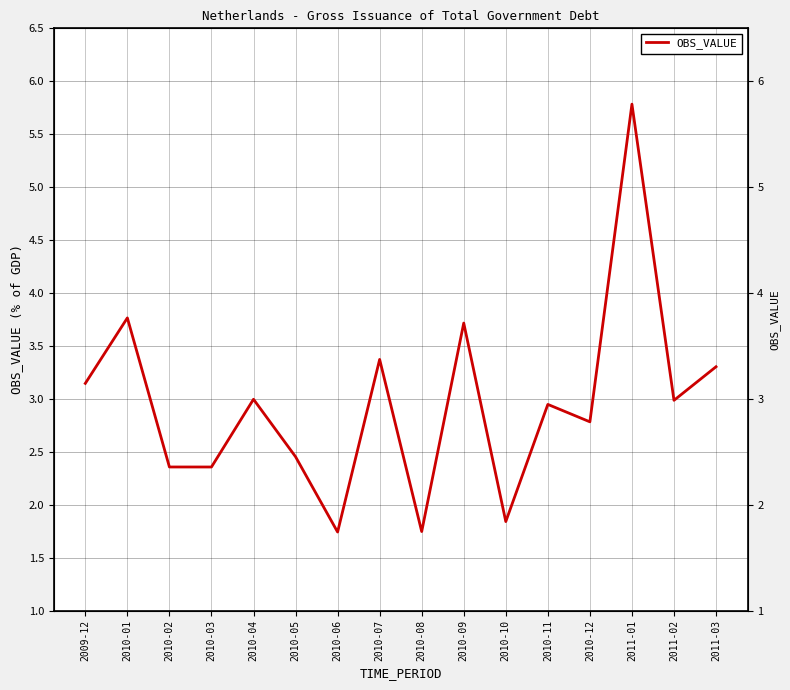

Reading left to right, transcribe all the data shown in this chart.

2009-12=3.1	2010-01=3.8	2010-02=2.4	2010-03=2.4	2010-04=3.0	2010-05=2.5	2010-06=1.7	2010-07=3.4	2010-08=1.7	2010-09=3.7	2010-10=1.8	2010-11=2.9	2010-12=2.8	2011-01=5.8	2011-02=3.0	2011-03=3.3